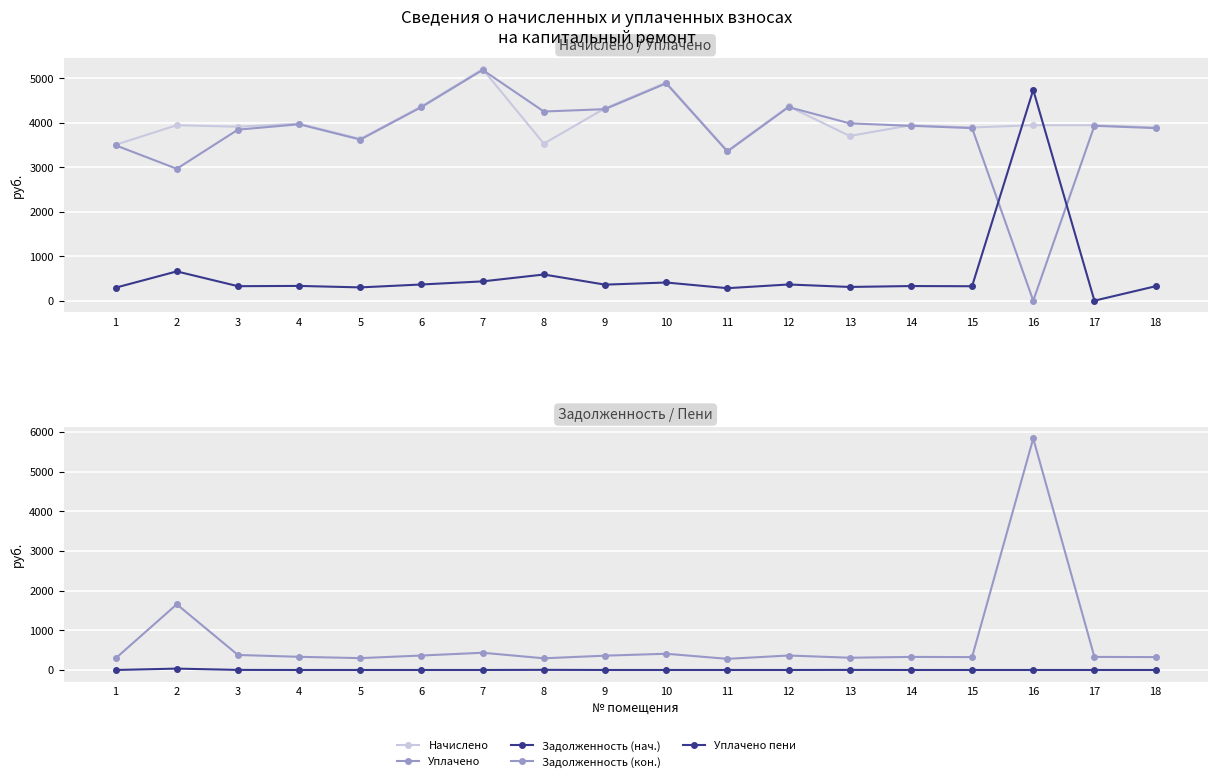

What are all the series names shown in the legend?

Начислено, Уплачено, Задолженность (нач.), Задолженность (кон.), Уплачено пени